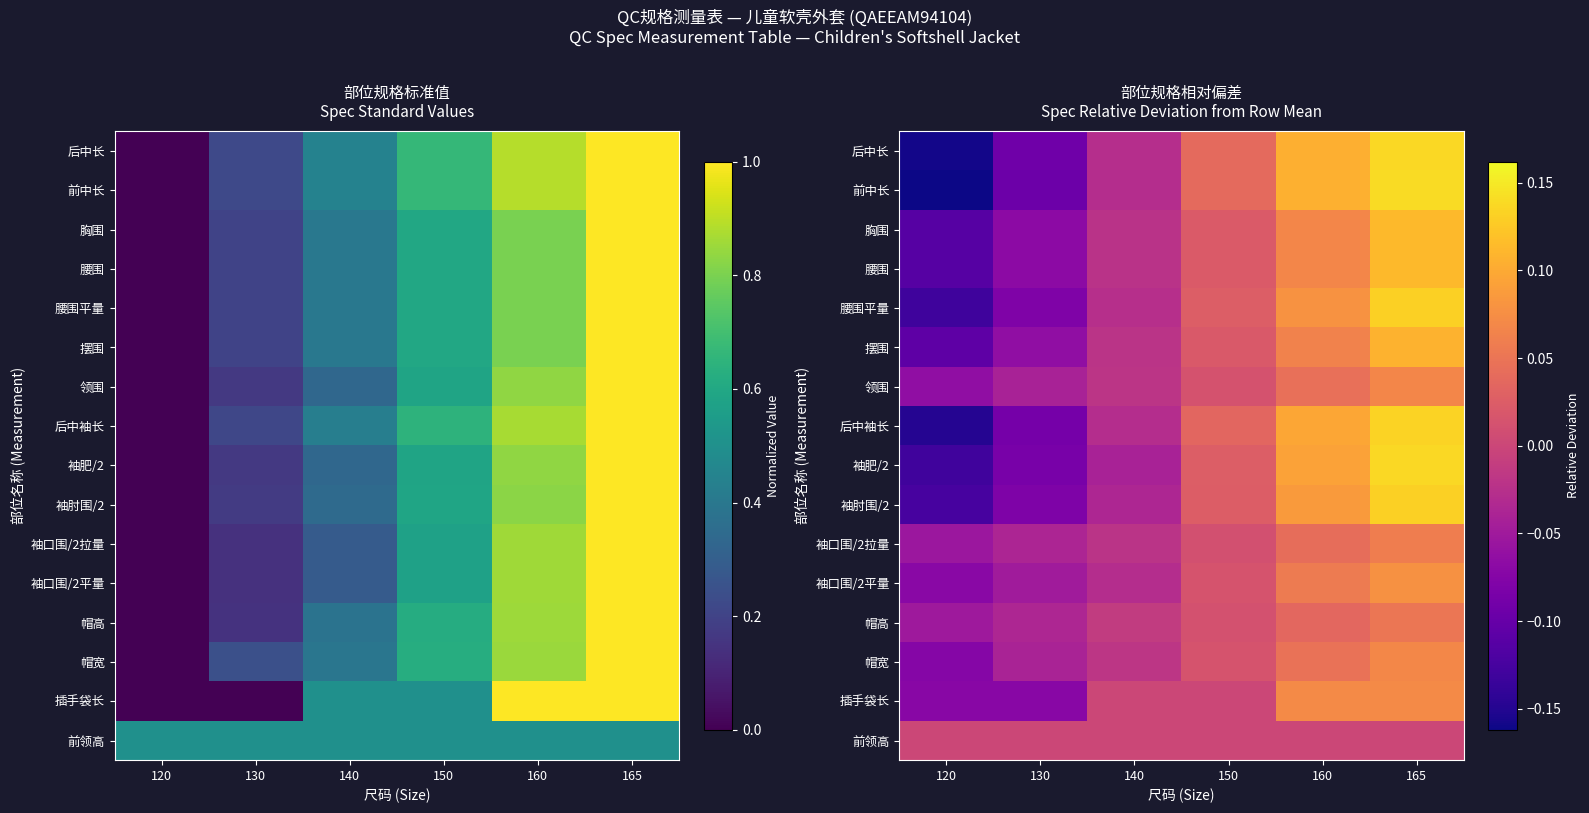

True or false: 腰围平量 has a value of -0.2 at 120.

False